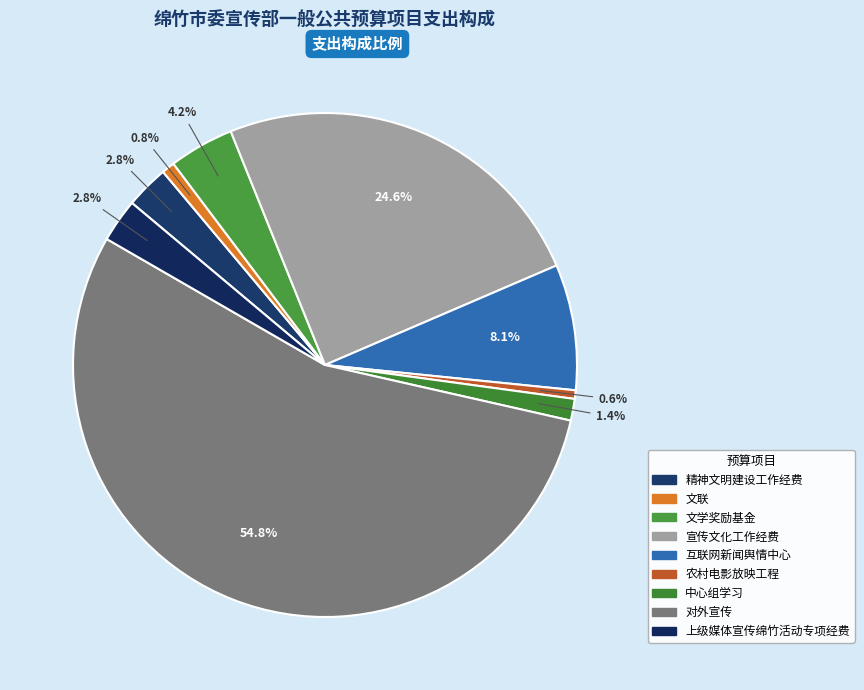

Is there a majority slice in this chart?

Yes